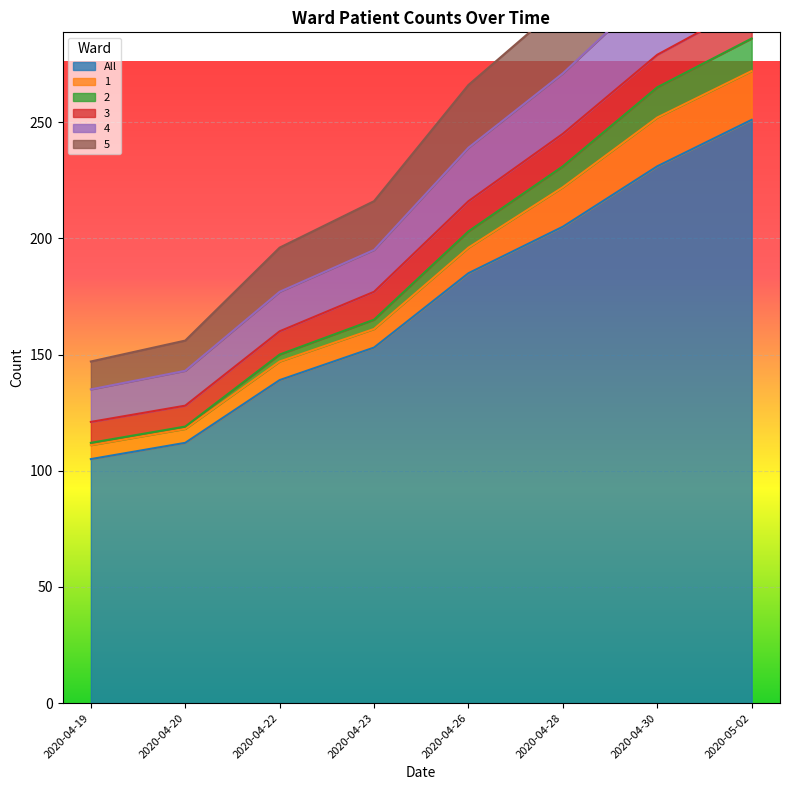

True or false: 5 and All cross at least once.

False